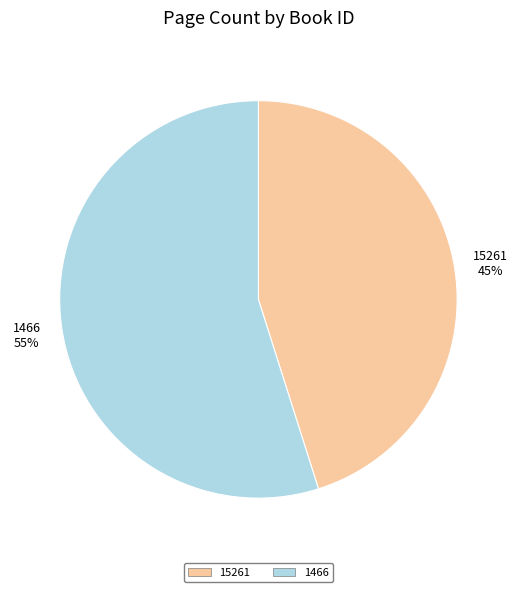

Which category accounts for the majority?

1466